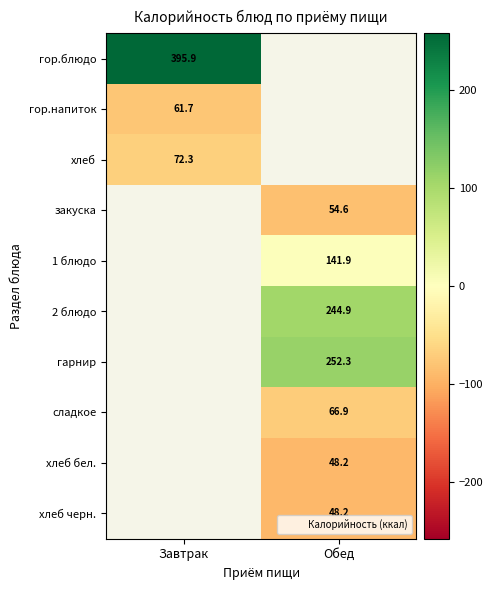

Where does the 1 блюдо series first go above 3?

Обед